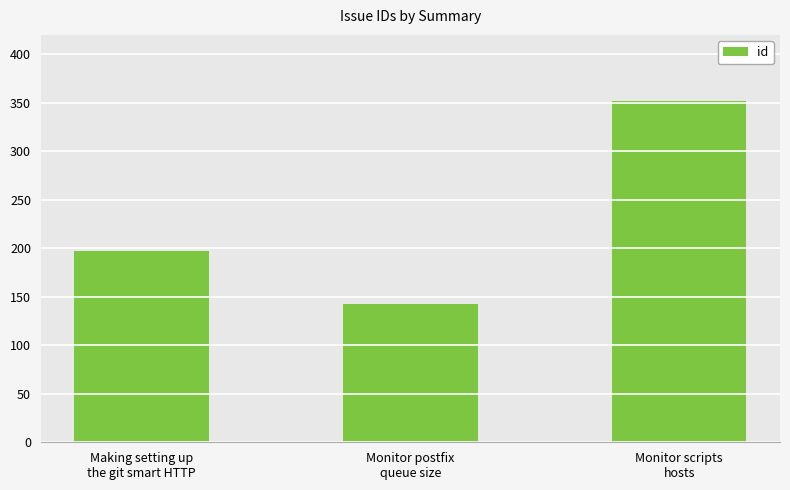

Is it true that the value at Monitor postfix
queue size is 49?

False